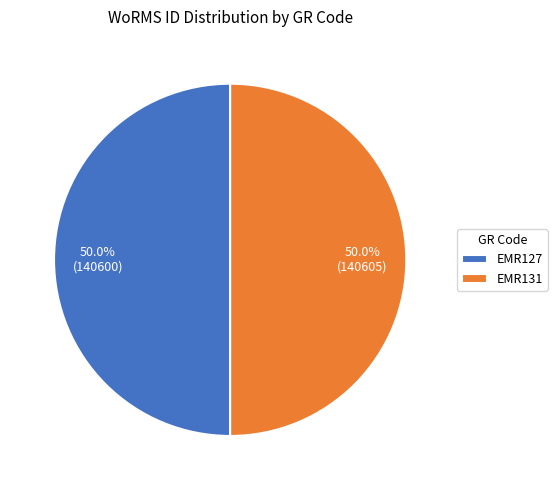

The EMR127 slice represents 50% of the pie. True or false?

True